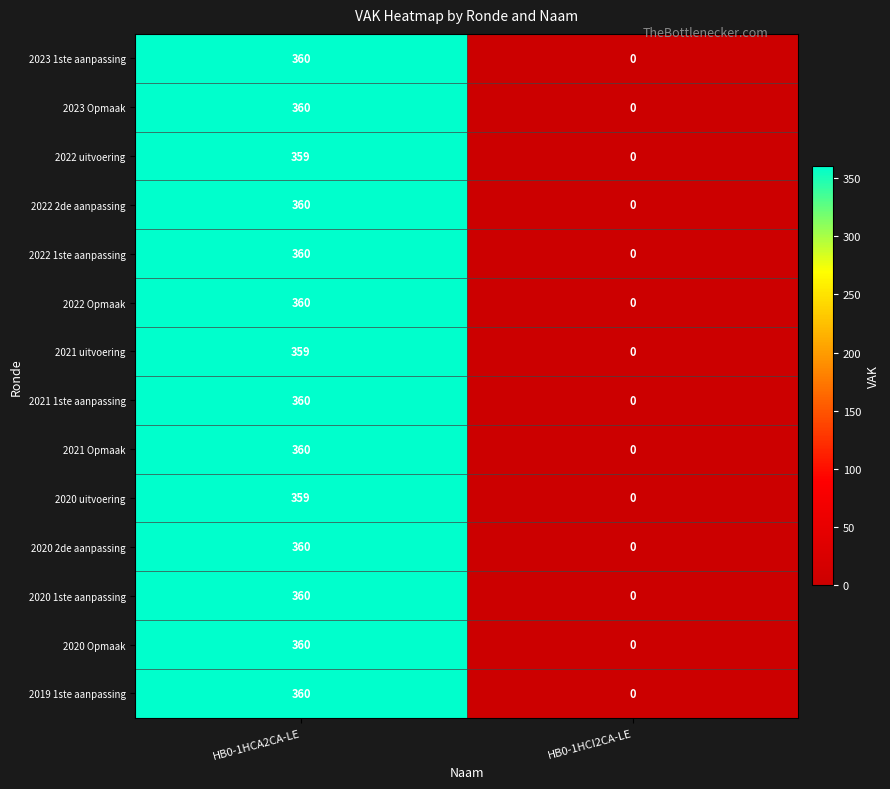

At which category does the chart reach its peak across all series?

HB0-1HCA2CA-LE